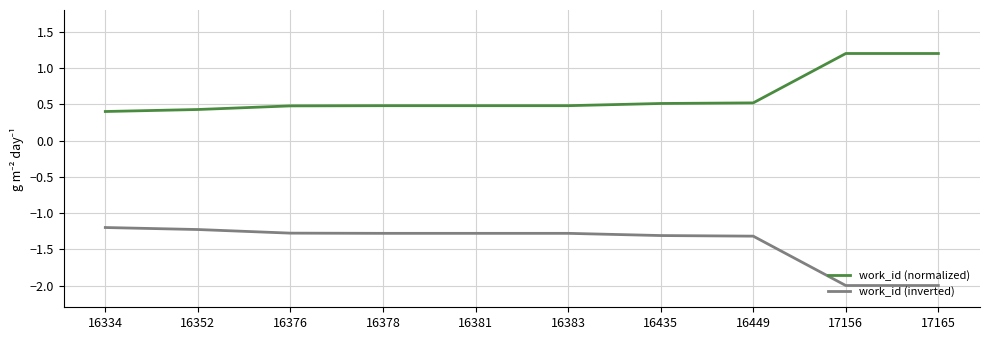

What is the minimum value for work_id (normalized)?

0.4